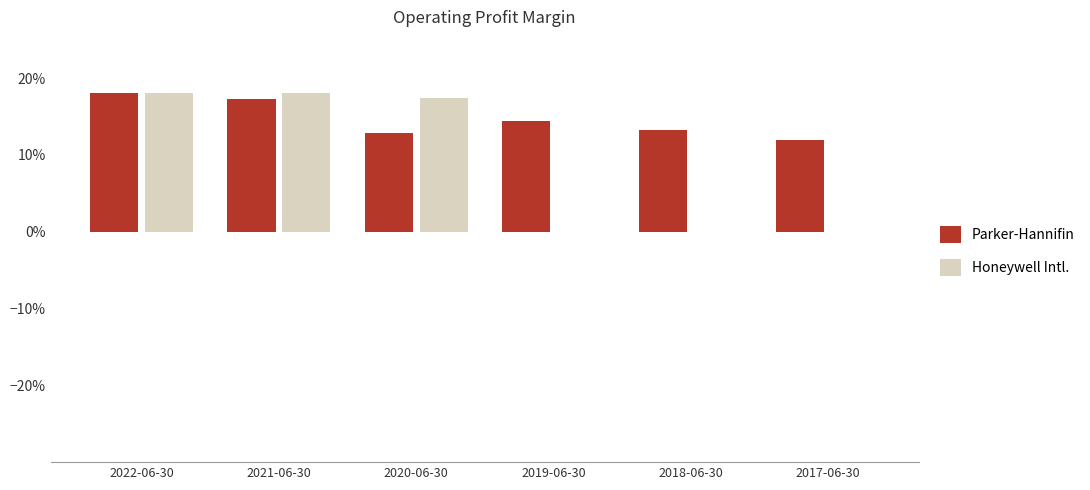

List the labels in order of Parker-Hannifin value, largest first.

2022-06-30, 2021-06-30, 2019-06-30, 2018-06-30, 2020-06-30, 2017-06-30